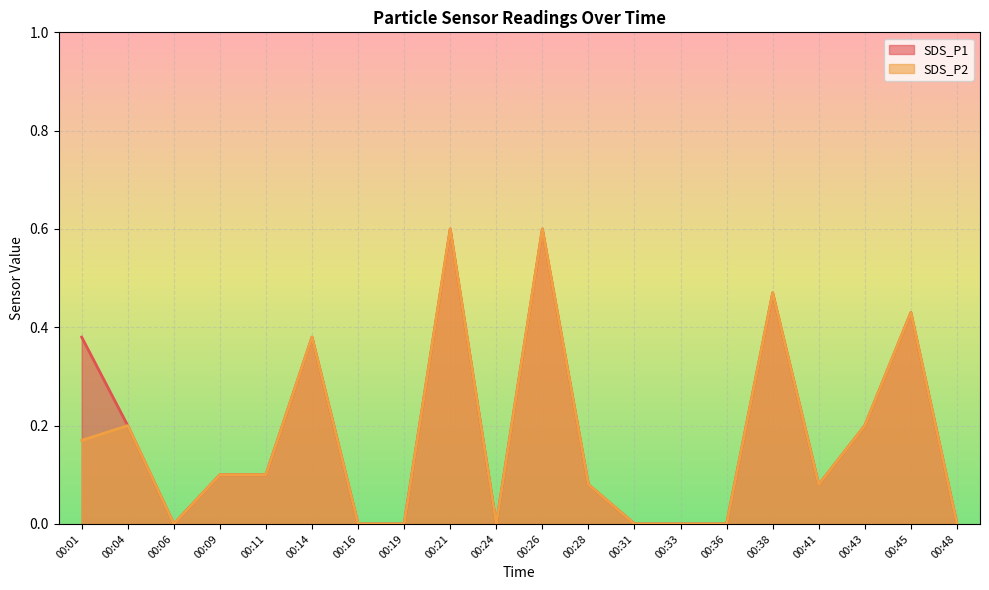

True or false: SDS_P1 has a value of 0.6 at 00:26.

True